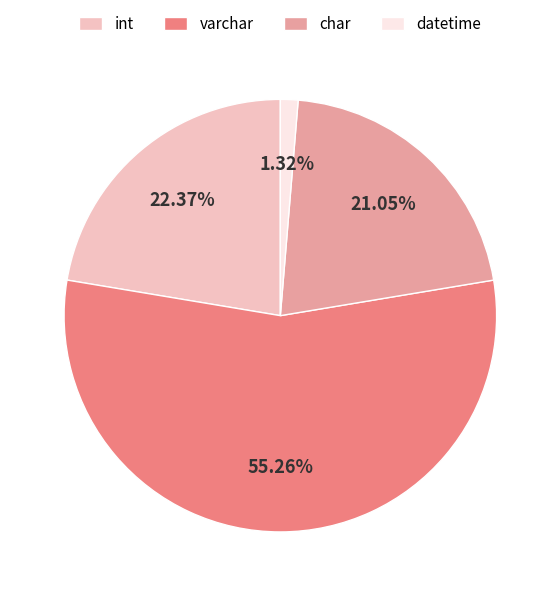

To the nearest percent, what is the difference between the largest and smallest slice percentages?

54%